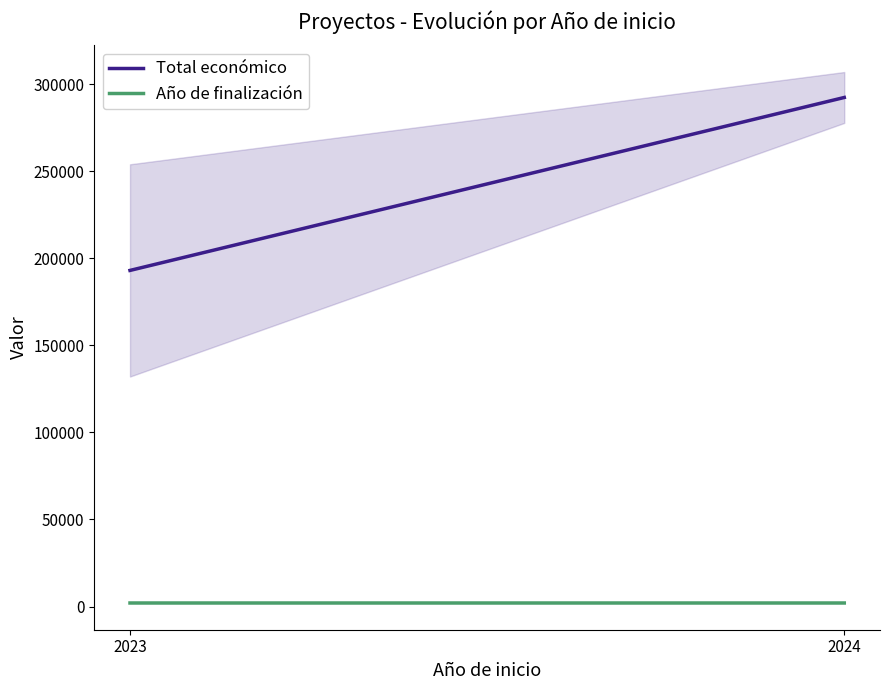

What is the difference between the maximum and minimum values in the Total económico series?

99376.7